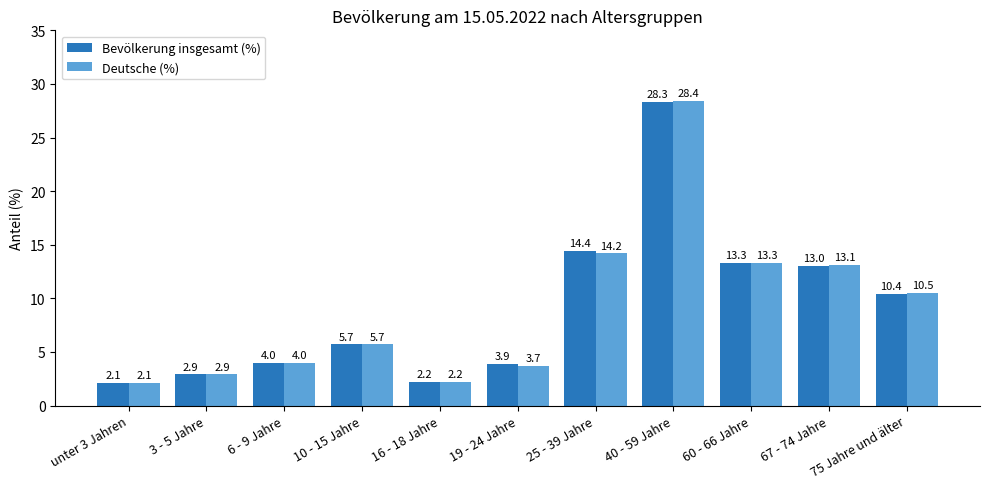

The Bevölkerung insgesamt (%) series shows 6.1 at 75 Jahre und älter. True or false?

False